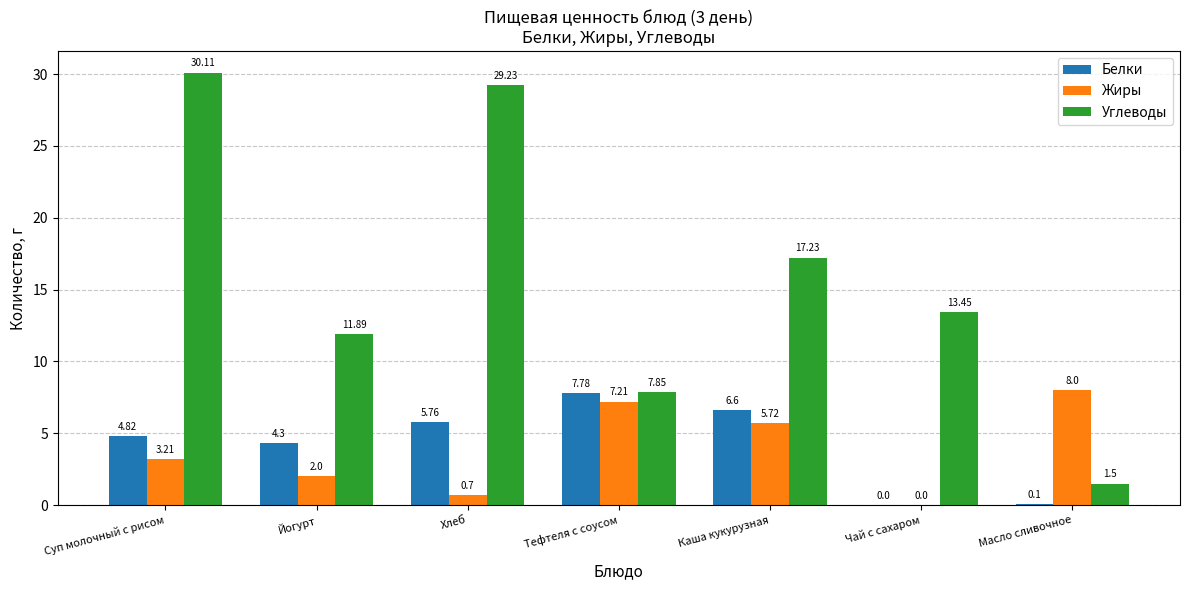

What is the greatest value displayed?

30.1